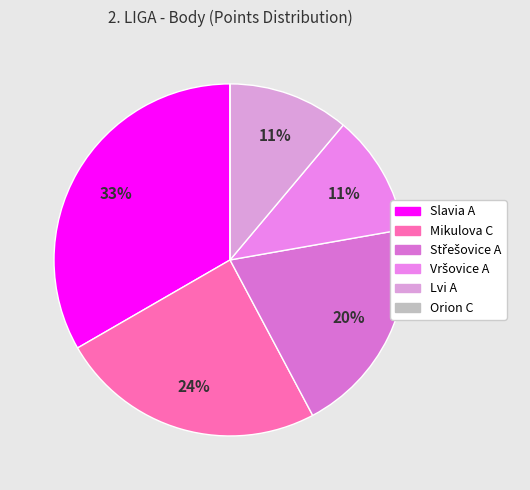

Is Vršovice A the majority of the pie?

No